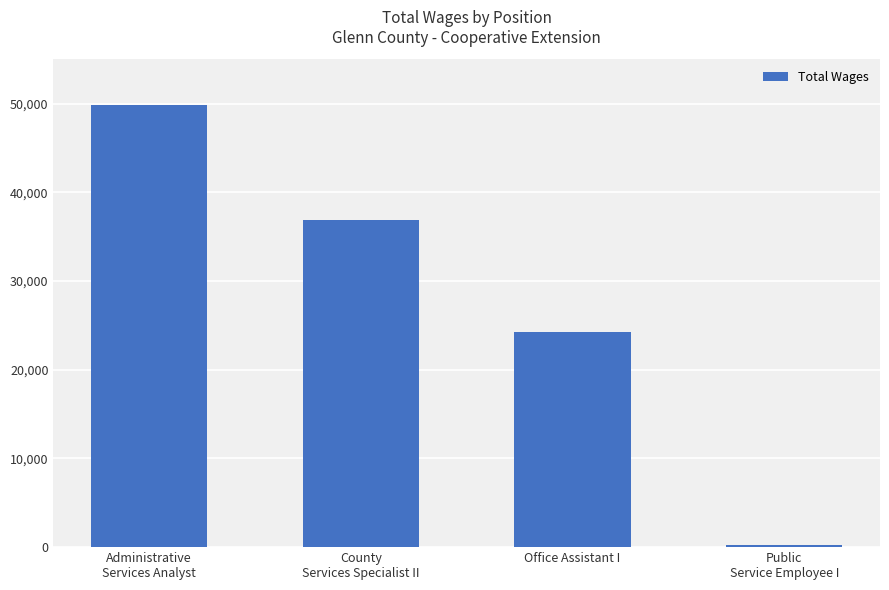

Between Public
Service Employee I and County
Services Specialist II, which is larger?

County
Services Specialist II